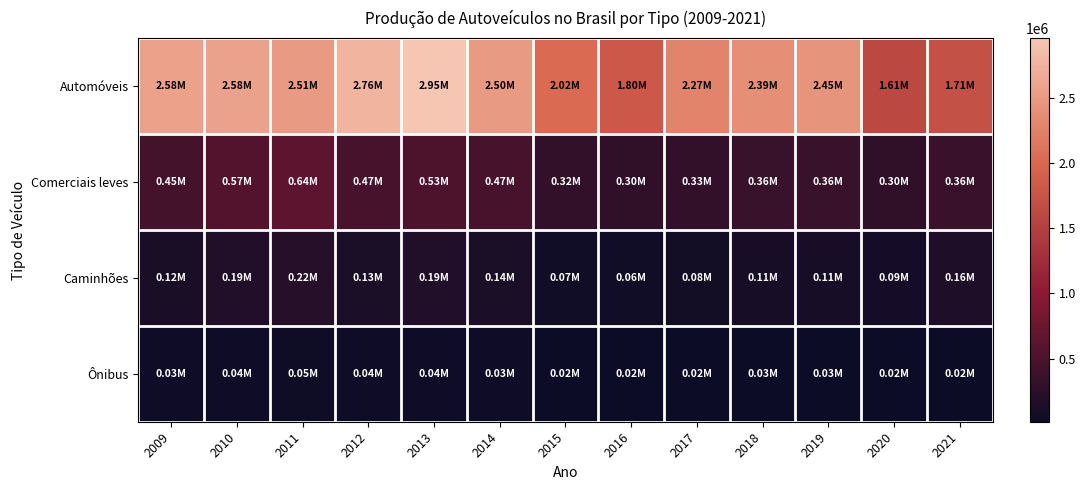

Count the number of categories in the chart.

13